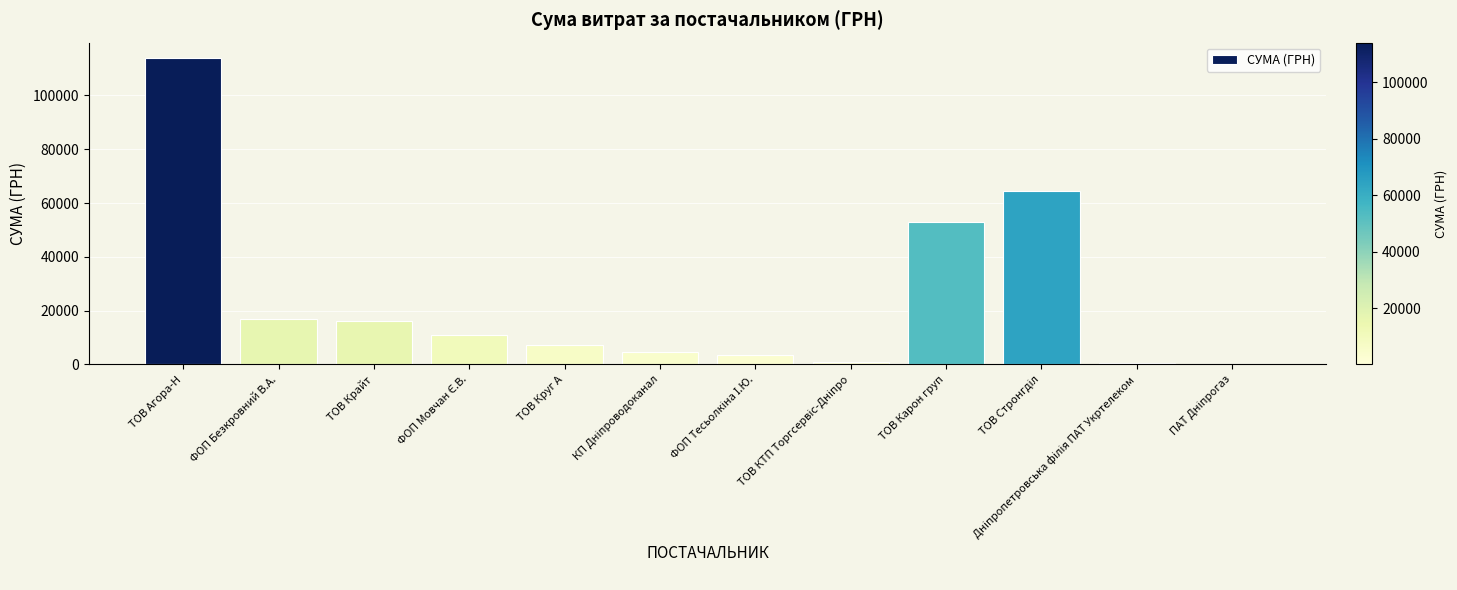

Which has a higher value, ТОВ Круг А or ТОВ Крайт?

ТОВ Крайт